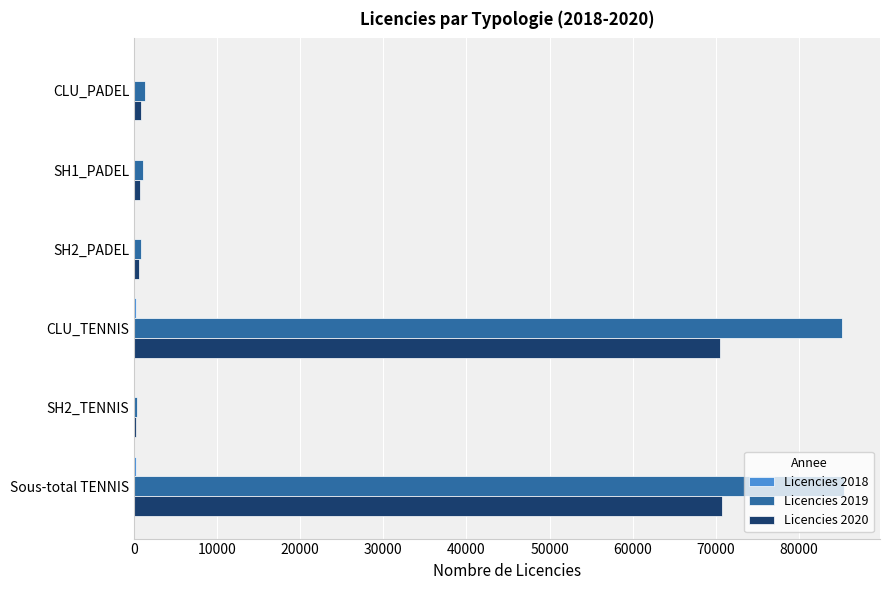

True or false: Licencies 2019 has a value of 126664 at CLU_TENNIS.

False